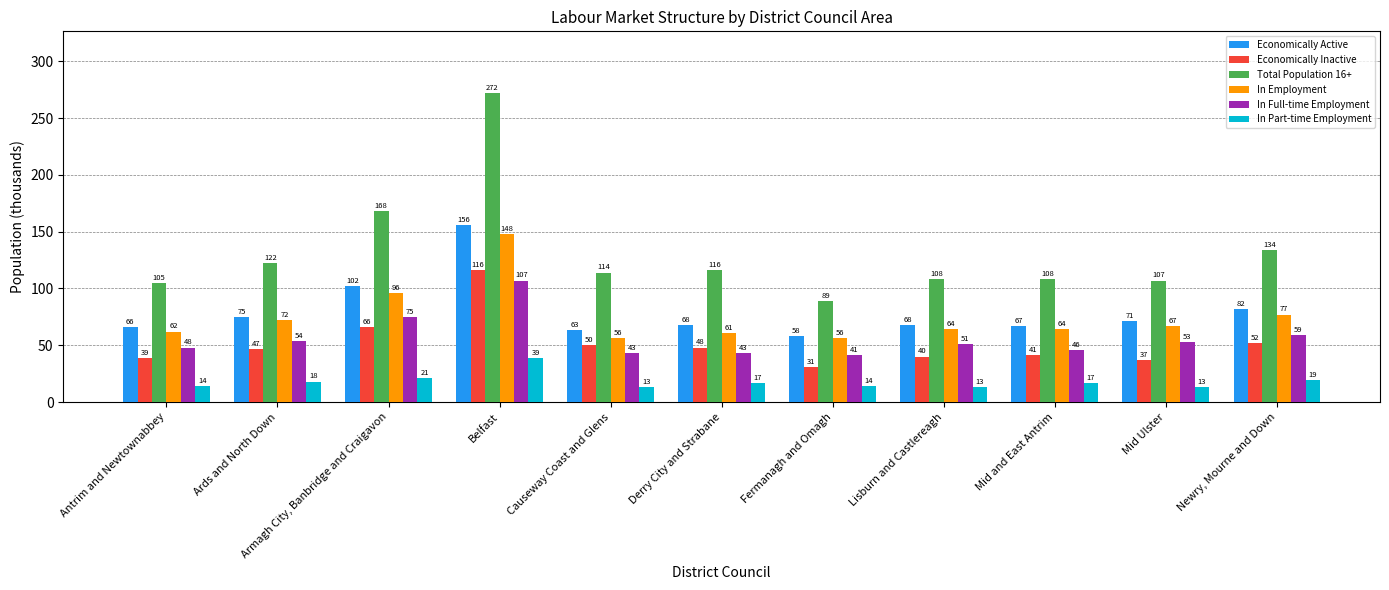

What value does the Total Population 16+ series have at Armagh City, Banbridge and Craigavon?

168